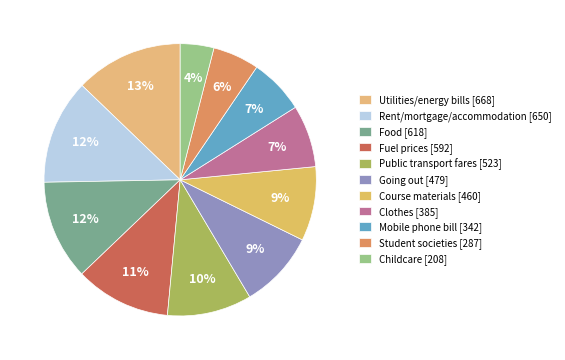

Which slice is the smallest?

Childcare